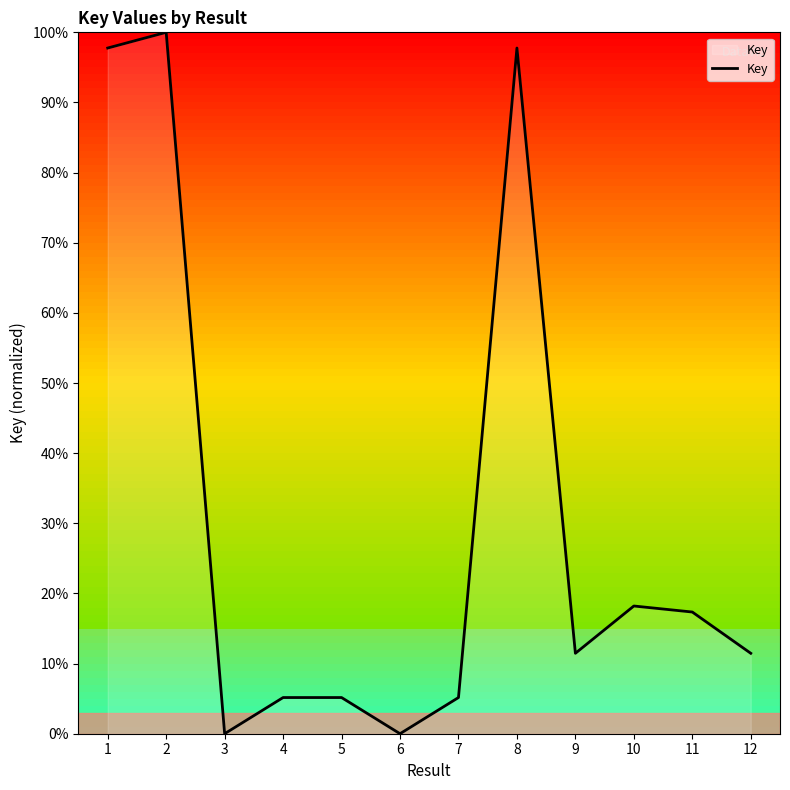

What is the difference between the second highest and second lowest values?

97.8